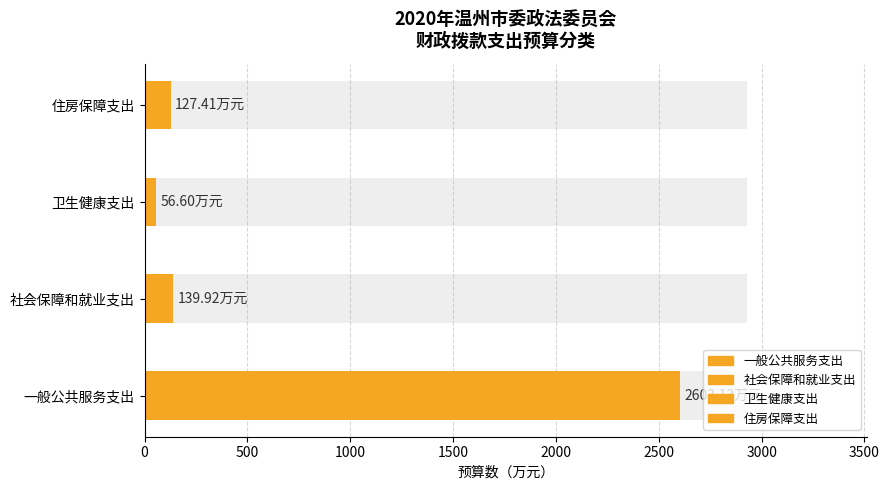

What is the sum of all values?

2927.1